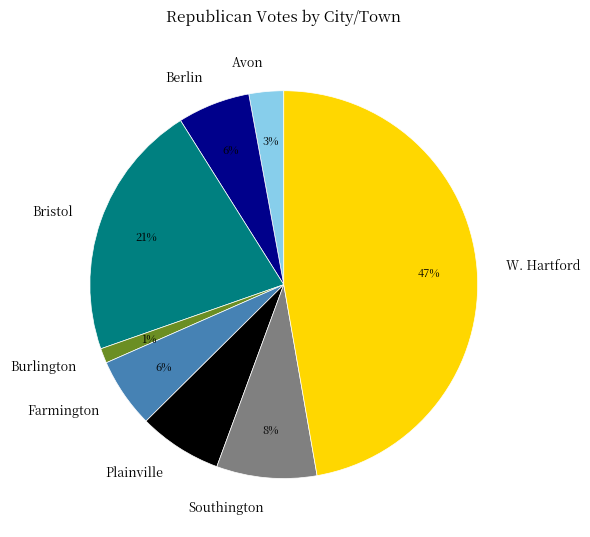

To the nearest percent, what is the difference between the largest and smallest slice percentages?

46%